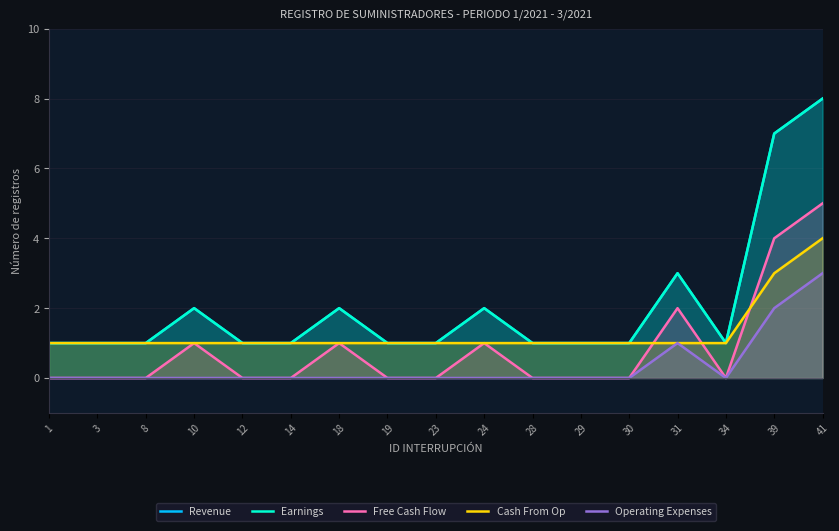

What is the approximate value of Revenue at 24?

2